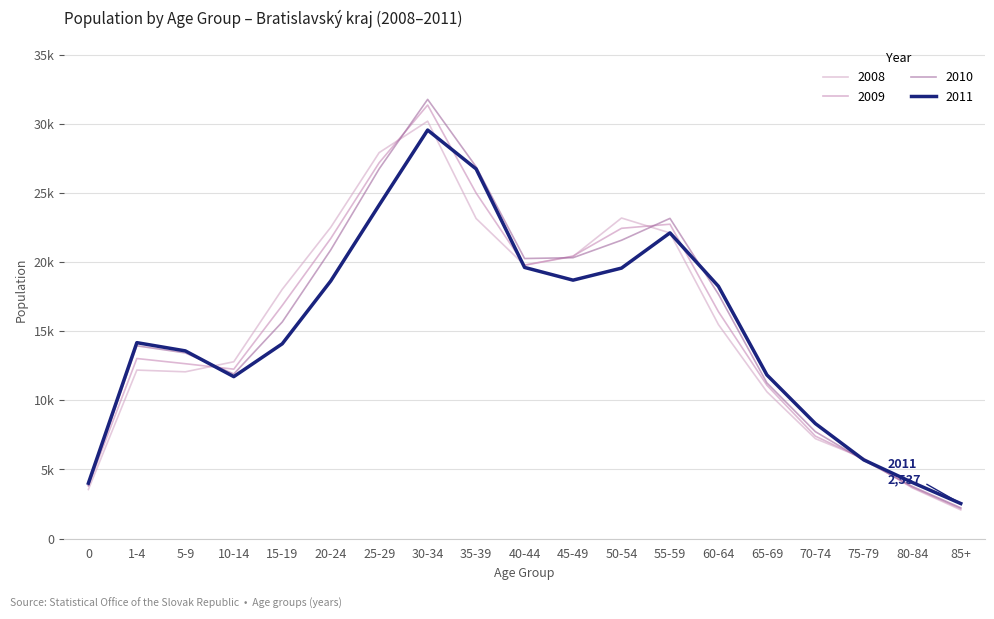

Which series has the largest total across all categories?

Bratislavsky_2010